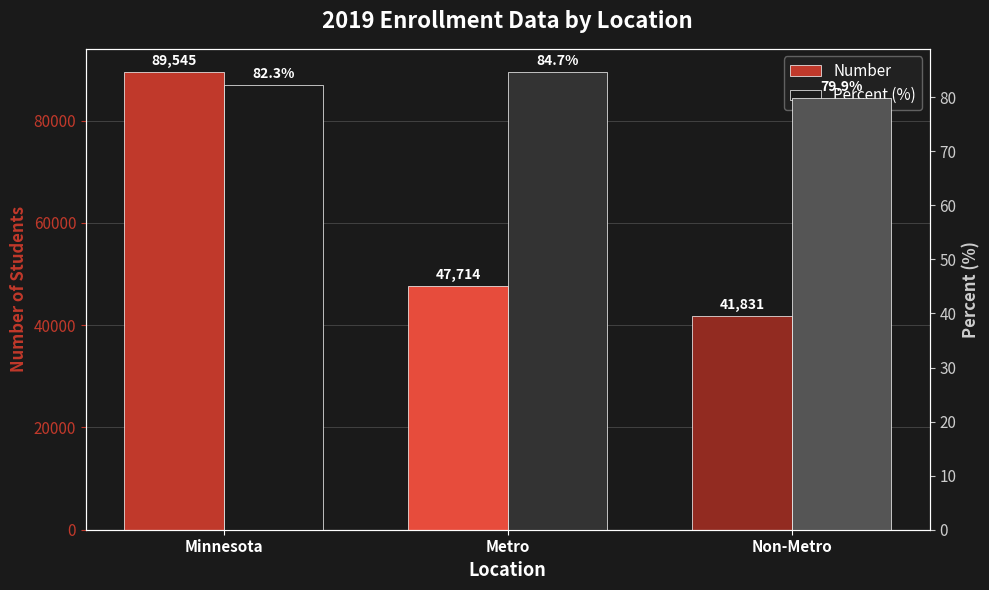

What position from the left is Non-Metro?

3